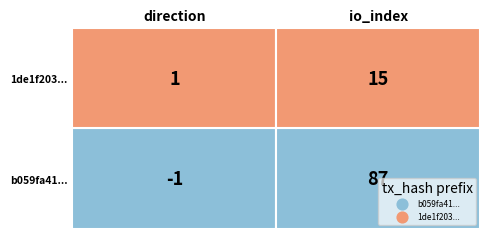

Reading right to left, what are all the values shown in this chart?

b059fa4135ec0032c65beaa9d76984ccbcd0c5b: 1=87	0=-1
1de1f203f1dd17b3b69b9409bf0da7255d8a275: 1=15	0=1